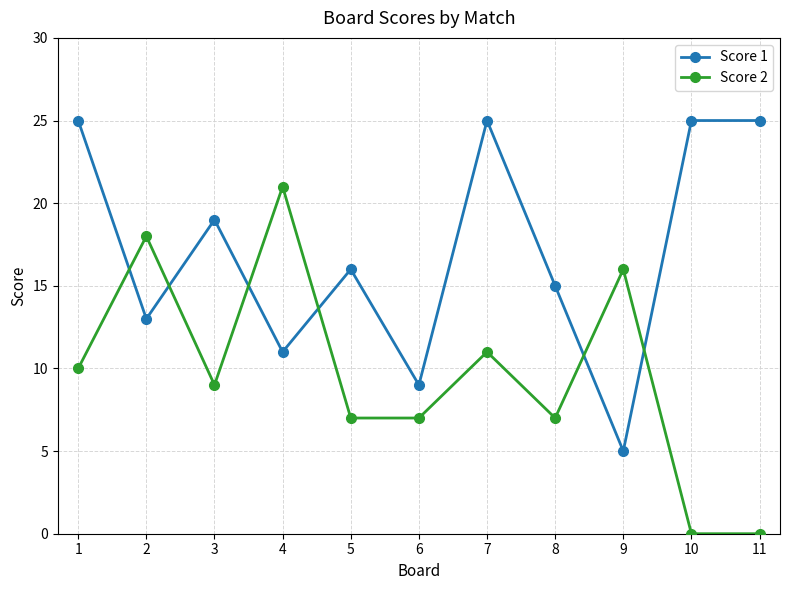

Which series changed the most between 2 and 7?

Score 1